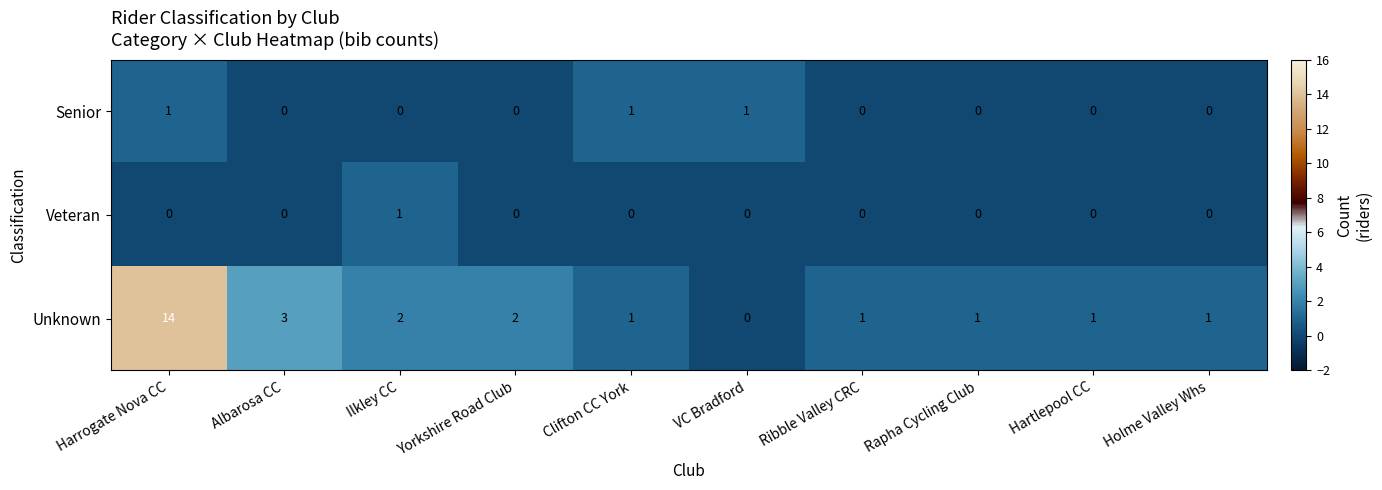

At which category does the chart reach its peak across all series?

Harrogate Nova CC